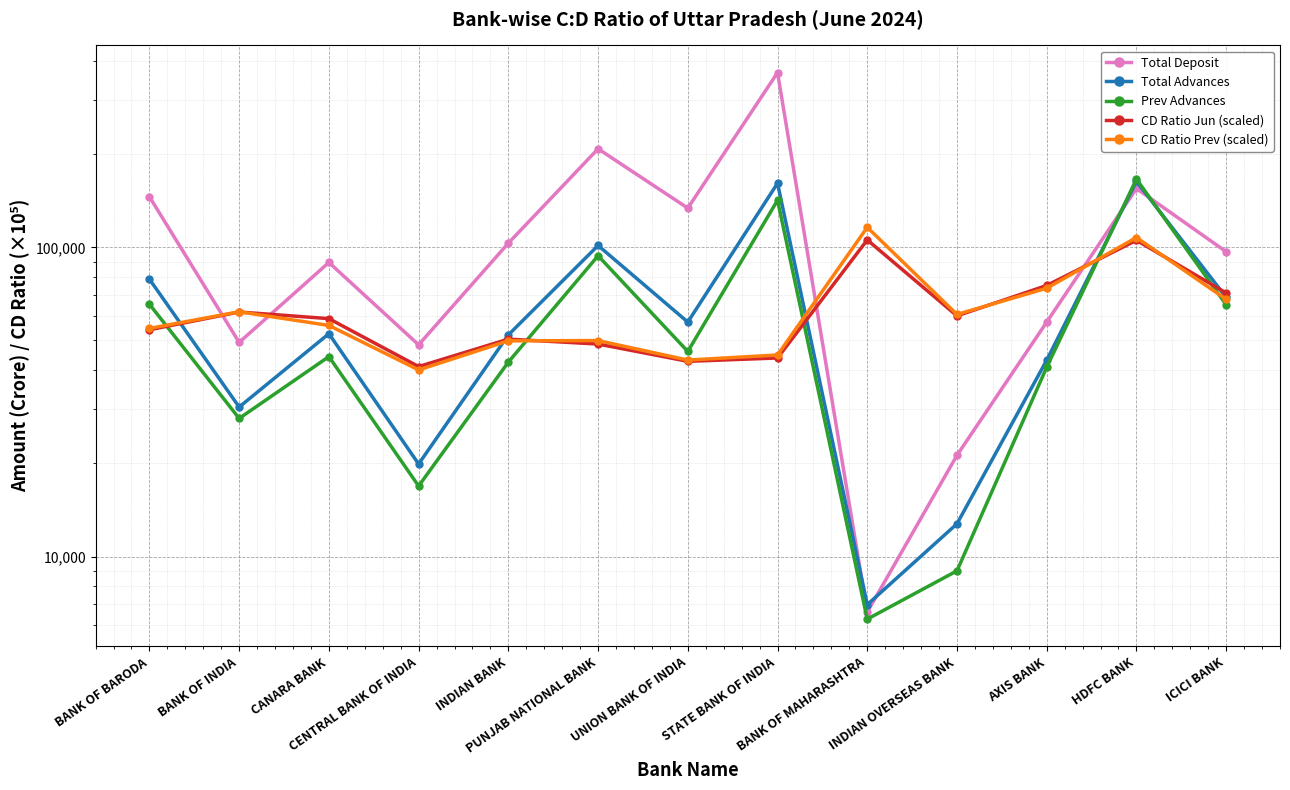

True or false: Prev Advances has a value of 6273.1 at BANK OF MAHARASHTRA.

True